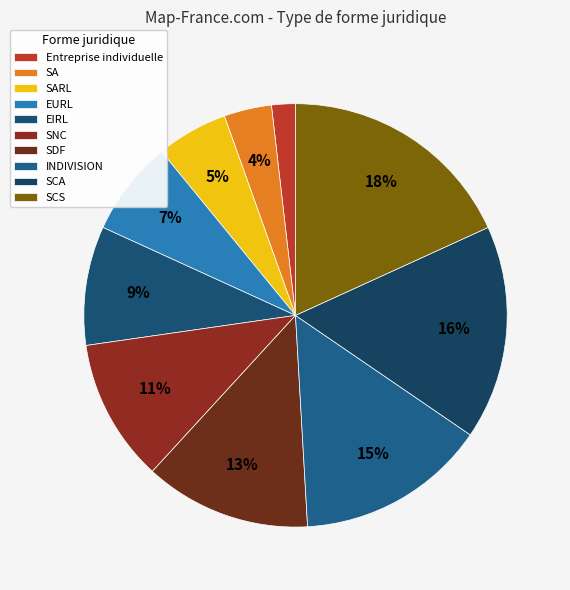

Do SARL and SA together represent more than half of the pie?

No